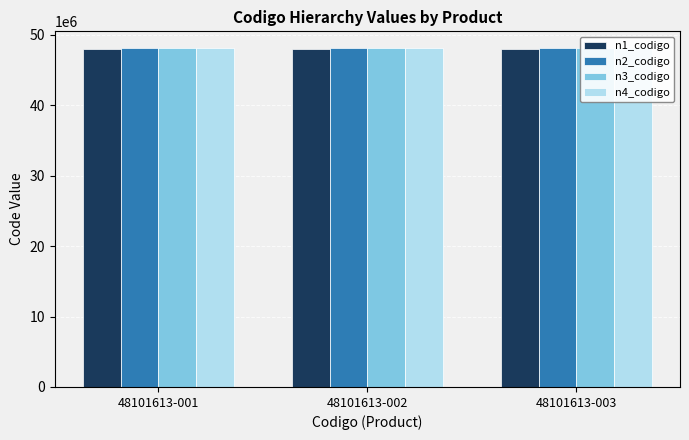

How many series are shown in this chart?

4